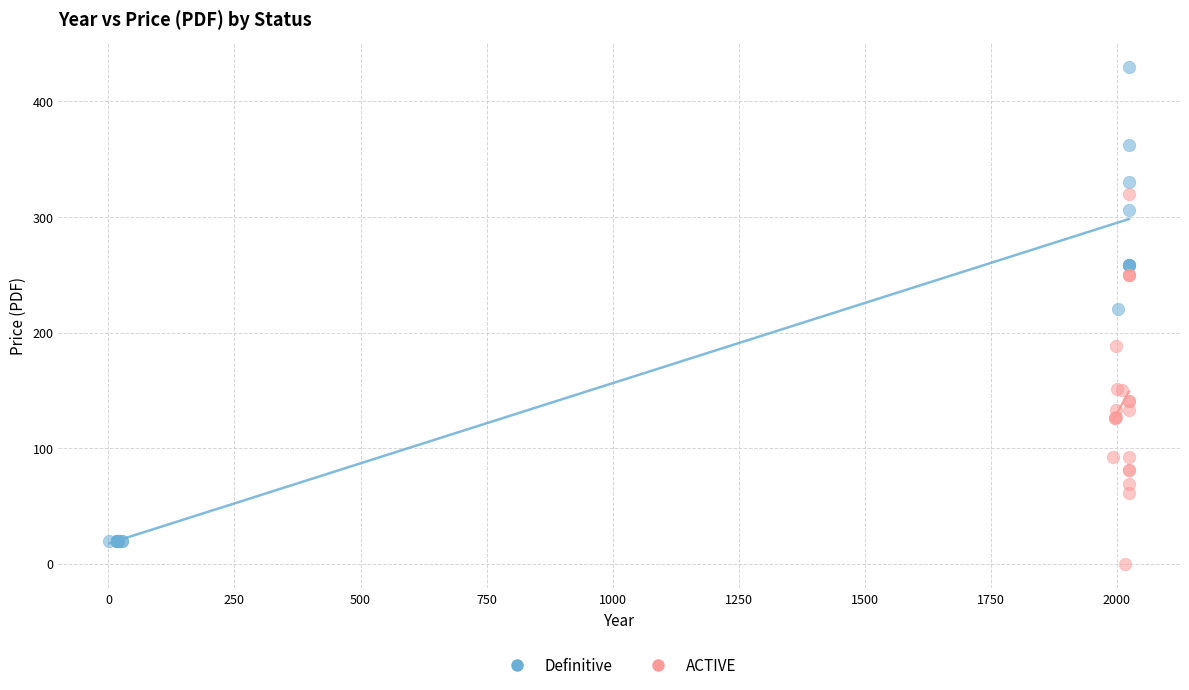

Which series has the largest Y range (max minus min)?

Definitive